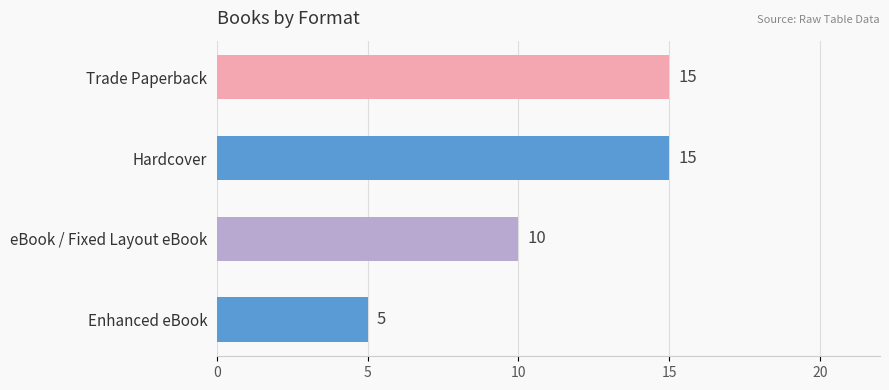

Approximately how many times larger is the value at Trade Paperback compared to eBook / Fixed Layout eBook?

1.5